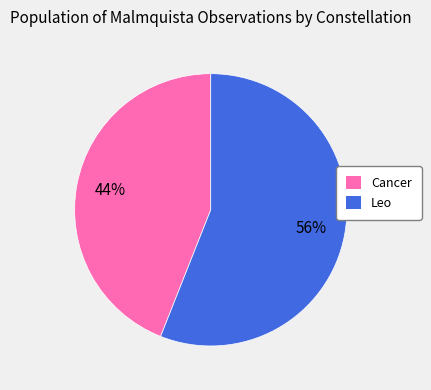

Rank the categories by value from highest to lowest.

Leo, Cancer